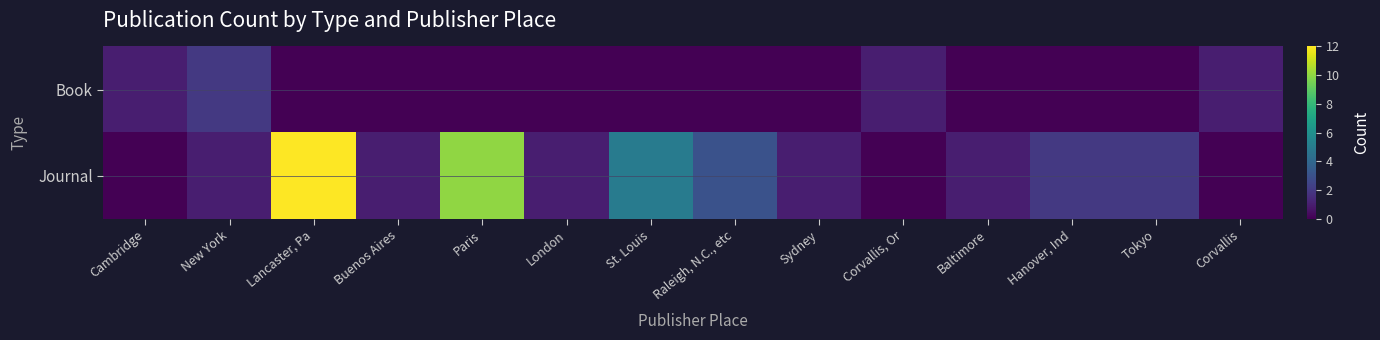

Reading left to right, extract all data points from this chart.

Book: Cambridge=1	New York=2	Lancaster, Pa=0	Buenos Aires=0	Paris=0	London=0	St. Louis=0	Raleigh, N.C., etc=0	Sydney=0	Corvallis, Or=1	Baltimore=0	Hanover, Ind=0	Tokyo=0	Corvallis=1
Journal: Cambridge=0	New York=1	Lancaster, Pa=12	Buenos Aires=1	Paris=10	London=1	St. Louis=5	Raleigh, N.C., etc=3	Sydney=1	Corvallis, Or=0	Baltimore=1	Hanover, Ind=2	Tokyo=2	Corvallis=0